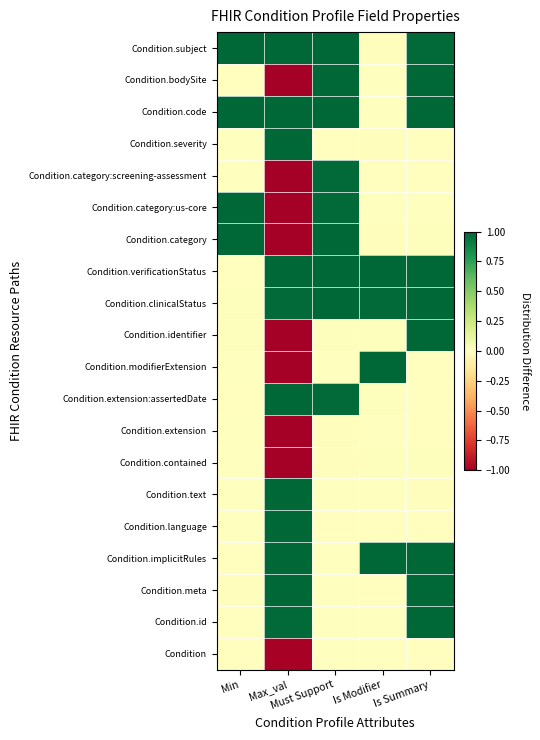

Which series has the largest range (max minus min)?

Condition.category